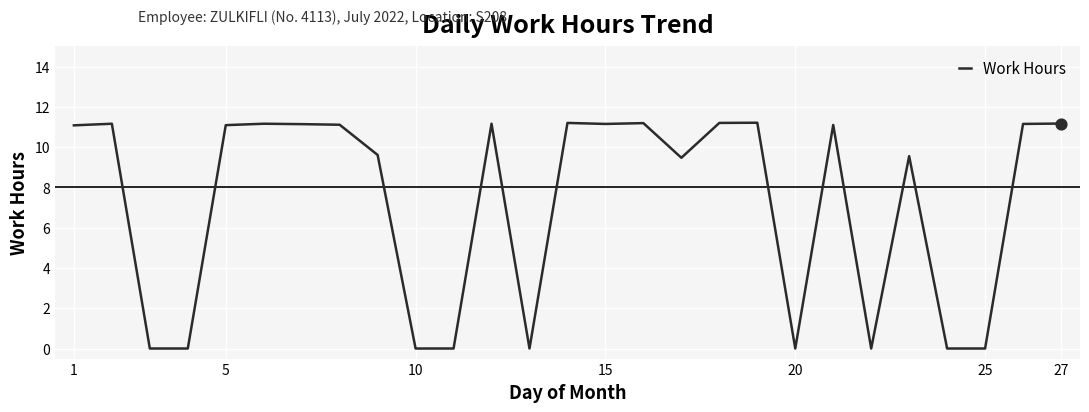

What is the difference between the maximum and minimum values?

11.2